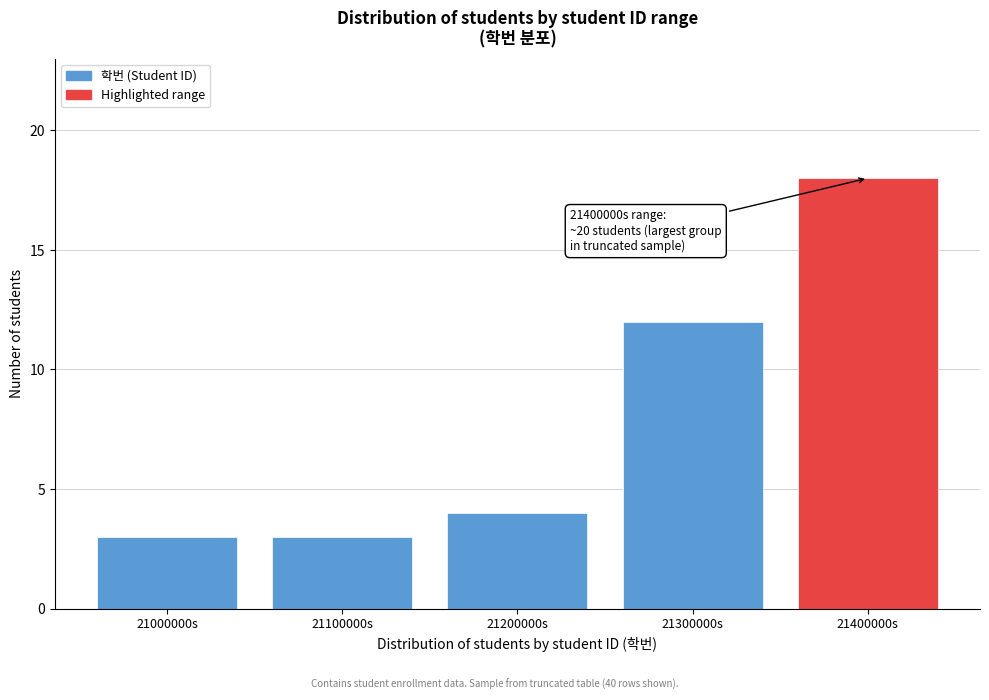

Reading right to left, extract all data points from this chart.

21400000s=18	21300000s=12	21200000s=4	21100000s=3	21000000s=3